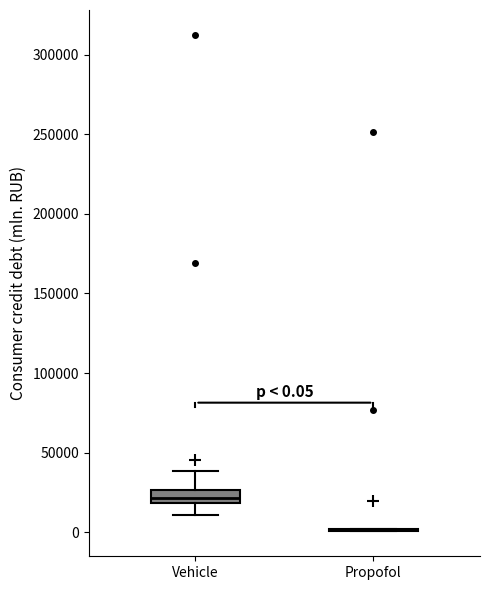

Comparing the boxes themselves (not the whiskers), which one is the tallest?

Vehicle